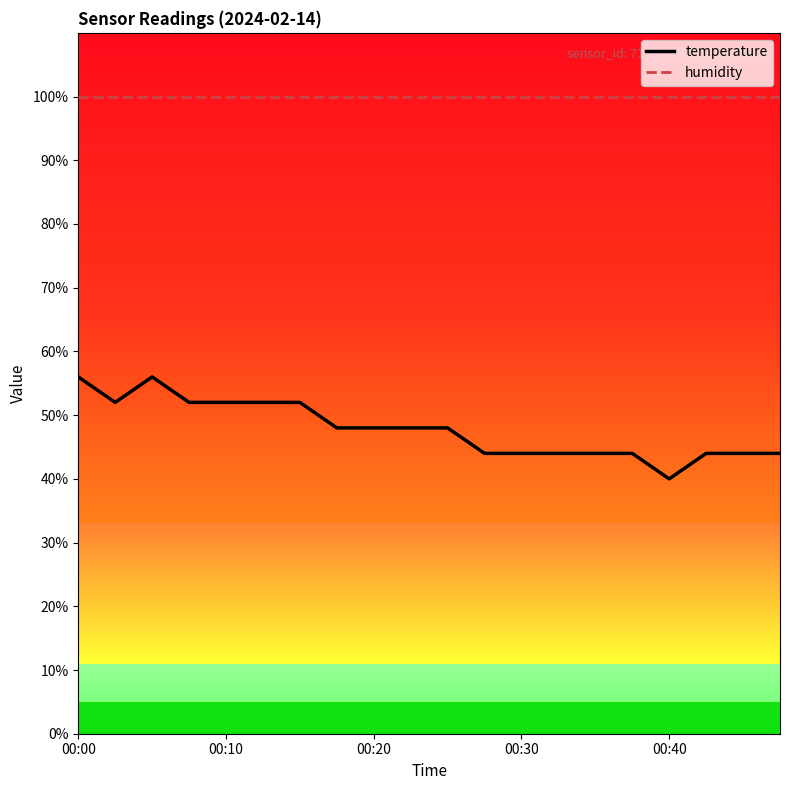

True or false: temperature and humidity intersect in this chart.

False